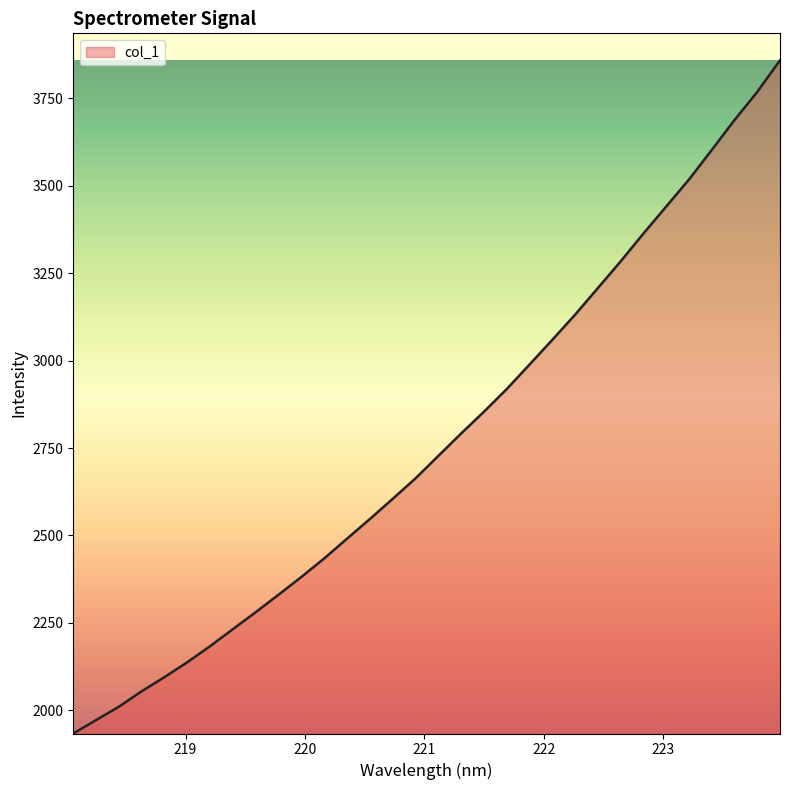

What is the minimum value shown in the chart?

1933.5